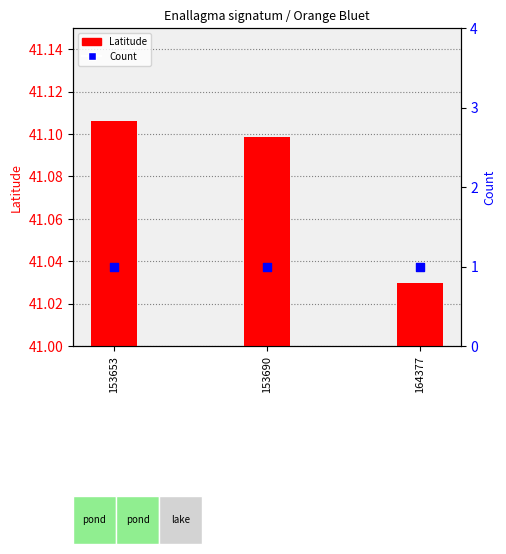

What is the total value across all series at 153690?

42.1